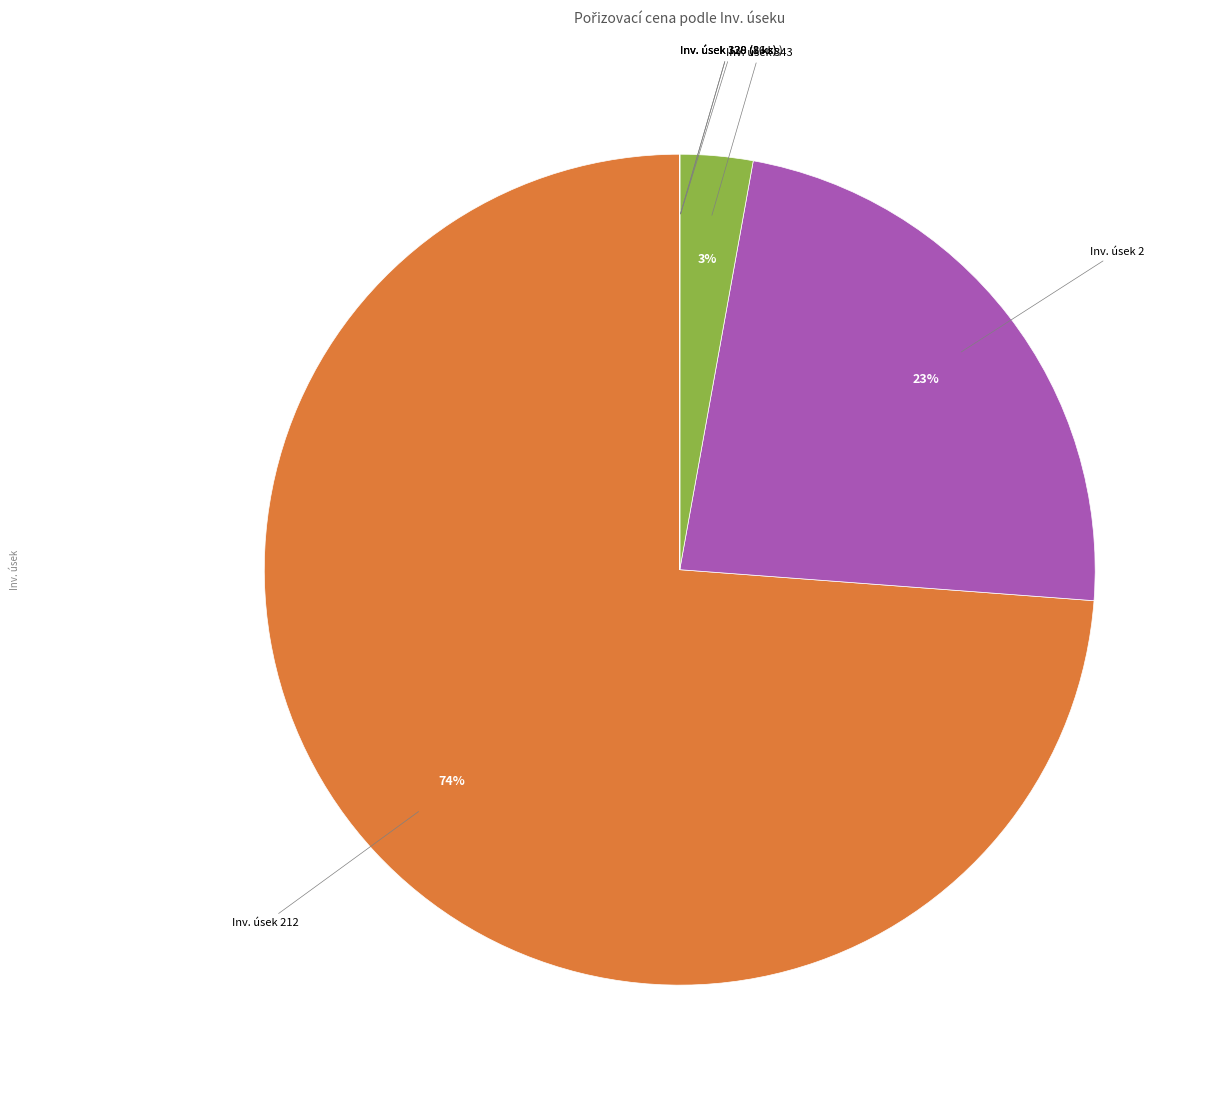

Is there a majority slice in this chart?

Yes